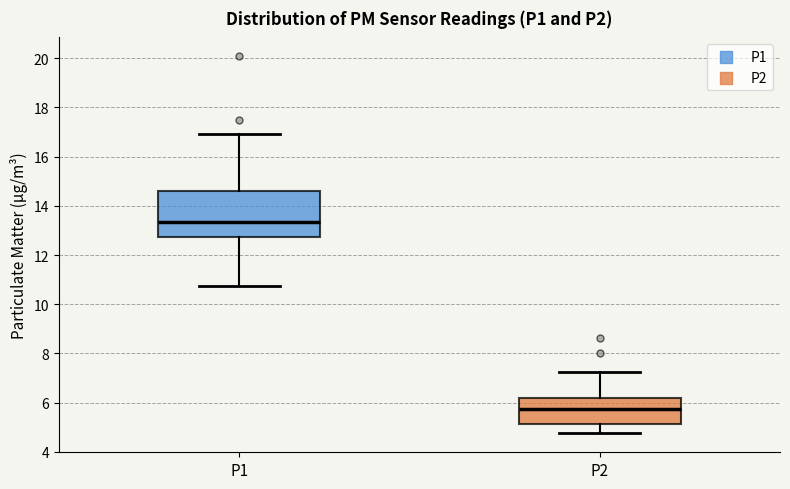

Reading left to right, transcribe this box plot: for each box, give where its median line is, the range the box spans, and where its two whiskers end, as read against the y-axis. The values are not printed on the chart, so give them approximately, as read against the axis.

P1: median 13.4, box 12.8 to 14.6, whiskers 10.8 to 17.0
P2: median 5.8, box 5.2 to 6.2, whiskers 4.8 to 7.2